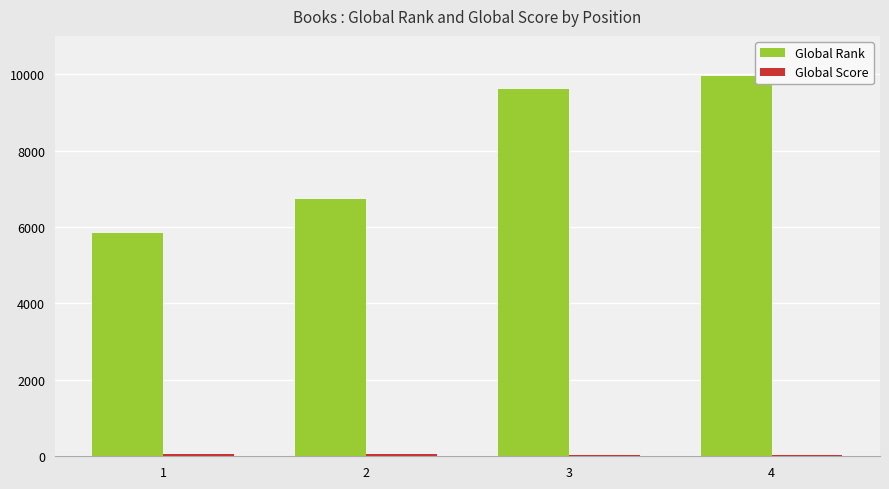

Which series changed the most between 1 and 3?

Global Rank